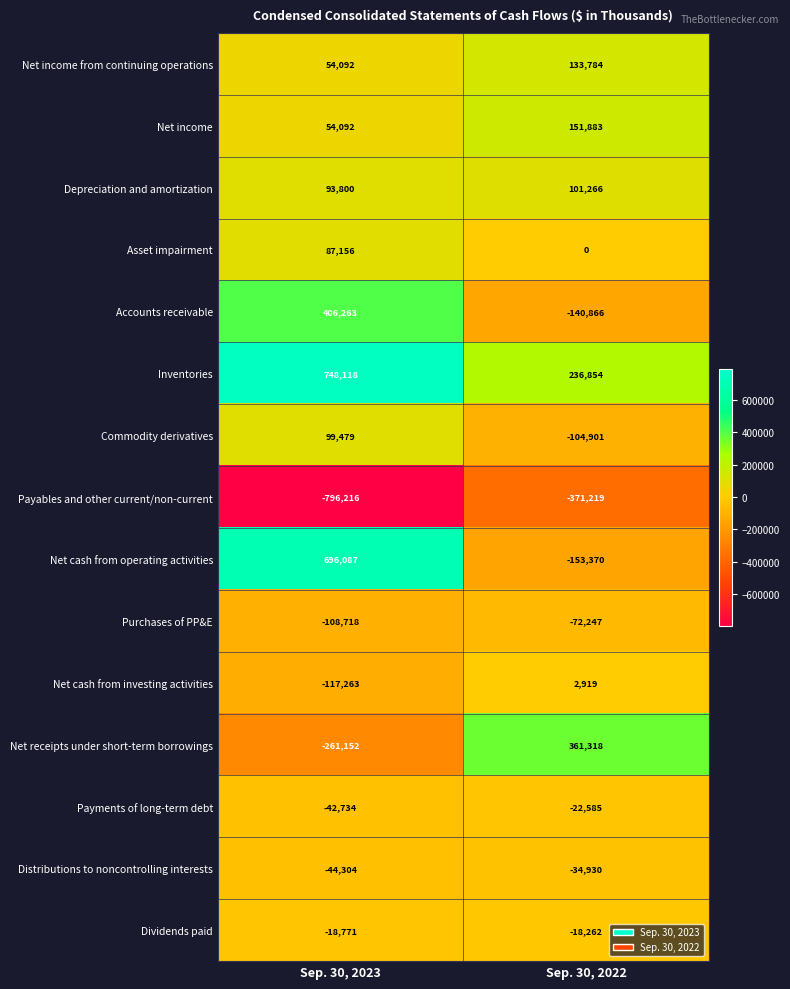

Which label corresponds to the largest value in the chart?

Sep. 30, 2023